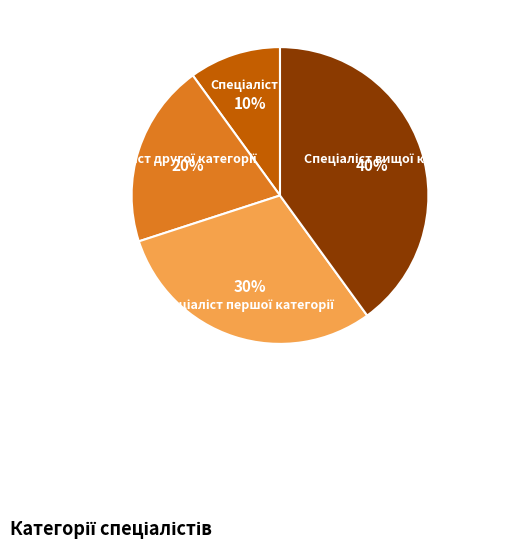

To the nearest percent, what is the difference between the largest and smallest slice percentages?

30%